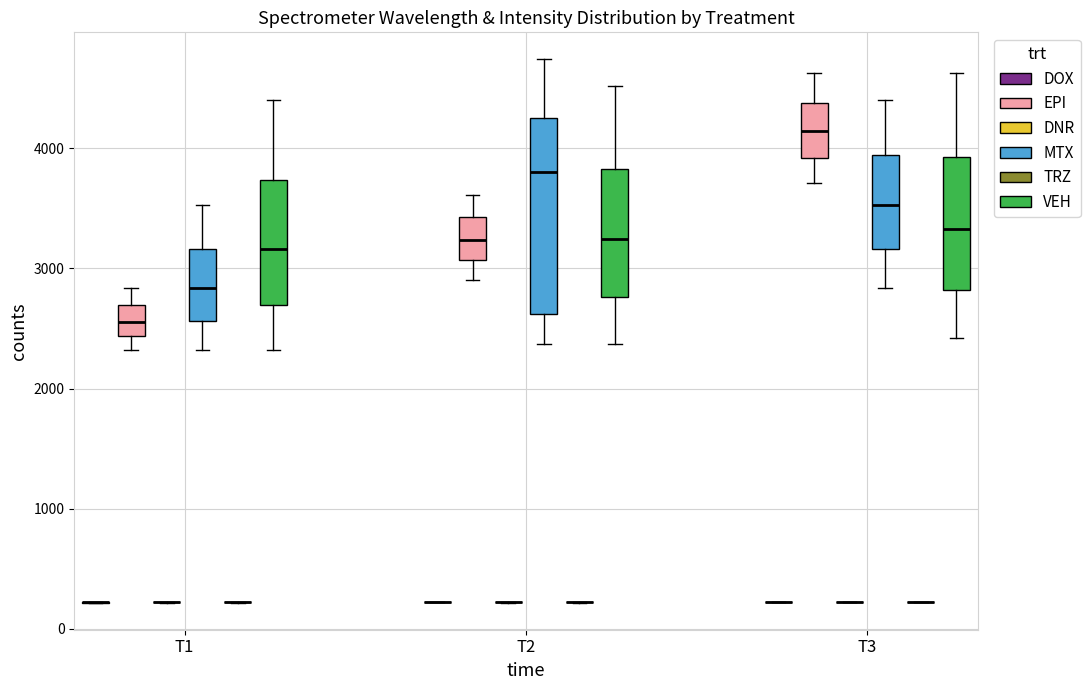

Reading left to right, transcribe this box plot: for each box, give where its median line is, the range the box spans, and where its two whiskers end, as read against the y-axis. The values are not printed on the chart, so give them approximately, as read against the axis.

T1 (DOX): box collapsed to a line at 200, whiskers 200 to 200
T1 (EPI): median 2600, box 2400 to 2700, whiskers 2300 to 2800
T1 (DNR): box collapsed to a line at 200, whiskers 200 to 200
T1 (MTX): median 2800, box 2600 to 3200, whiskers 2300 to 3500
T1 (TRZ): box collapsed to a line at 200, whiskers 200 to 200
T1 (VEH): median 3200, box 2700 to 3700, whiskers 2300 to 4400
T2 (DOX): box collapsed to a line at 200, whiskers 200 to 200
T2 (EPI): median 3200, box 3100 to 3400, whiskers 2900 to 3600
T2 (DNR): box collapsed to a line at 200, whiskers 200 to 200
T2 (MTX): median 3800, box 2600 to 4300, whiskers 2400 to 4700
T2 (TRZ): box collapsed to a line at 200, whiskers 200 to 200
T2 (VEH): median 3200, box 2800 to 3800, whiskers 2400 to 4500
T3 (DOX): box collapsed to a line at 200, whiskers 200 to 200
T3 (EPI): median 4100, box 3900 to 4400, whiskers 3700 to 4600
T3 (DNR): box collapsed to a line at 200, whiskers 200 to 200
T3 (MTX): median 3500, box 3200 to 3900, whiskers 2800 to 4400
T3 (TRZ): box collapsed to a line at 200, whiskers 200 to 200
T3 (VEH): median 3300, box 2800 to 3900, whiskers 2400 to 4600